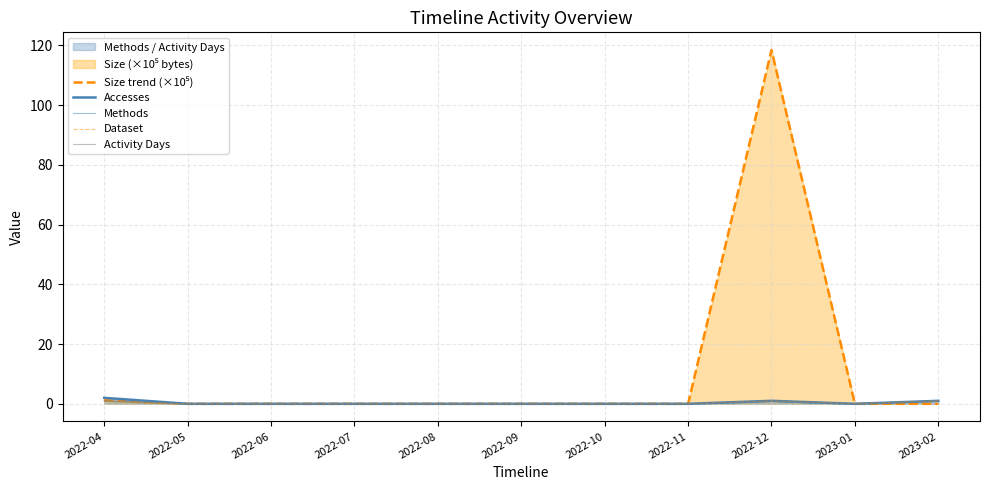

Reading left to right, transcribe all the data shown in this chart.

Size trend (×10⁵): 2022-04=1.2	2022-05=0.0	2022-06=0.0	2022-07=0.0	2022-08=0.0	2022-09=0.0	2022-10=0.0	2022-11=0.0	2022-12=118.4	2023-01=0.0	2023-02=0.0
Accesses: 2022-04=2.0	2022-05=0.0	2022-06=0.0	2022-07=0.0	2022-08=0.0	2022-09=0.0	2022-10=0.0	2022-11=0.0	2022-12=1.0	2023-01=0.0	2023-02=1.0
Methods: 2022-04=1.0	2022-05=0.0	2022-06=0.0	2022-07=0.0	2022-08=0.0	2022-09=0.0	2022-10=0.0	2022-11=0.0	2022-12=1.0	2023-01=0.0	2023-02=1.0
Dataset: 2022-04=1.0	2022-05=0.0	2022-06=0.0	2022-07=0.0	2022-08=0.0	2022-09=0.0	2022-10=0.0	2022-11=0.0	2022-12=1.0	2023-01=0.0	2023-02=1.0
Activity Days: 2022-04=1.0	2022-05=0.0	2022-06=0.0	2022-07=0.0	2022-08=0.0	2022-09=0.0	2022-10=0.0	2022-11=0.0	2022-12=1.0	2023-01=0.0	2023-02=1.0